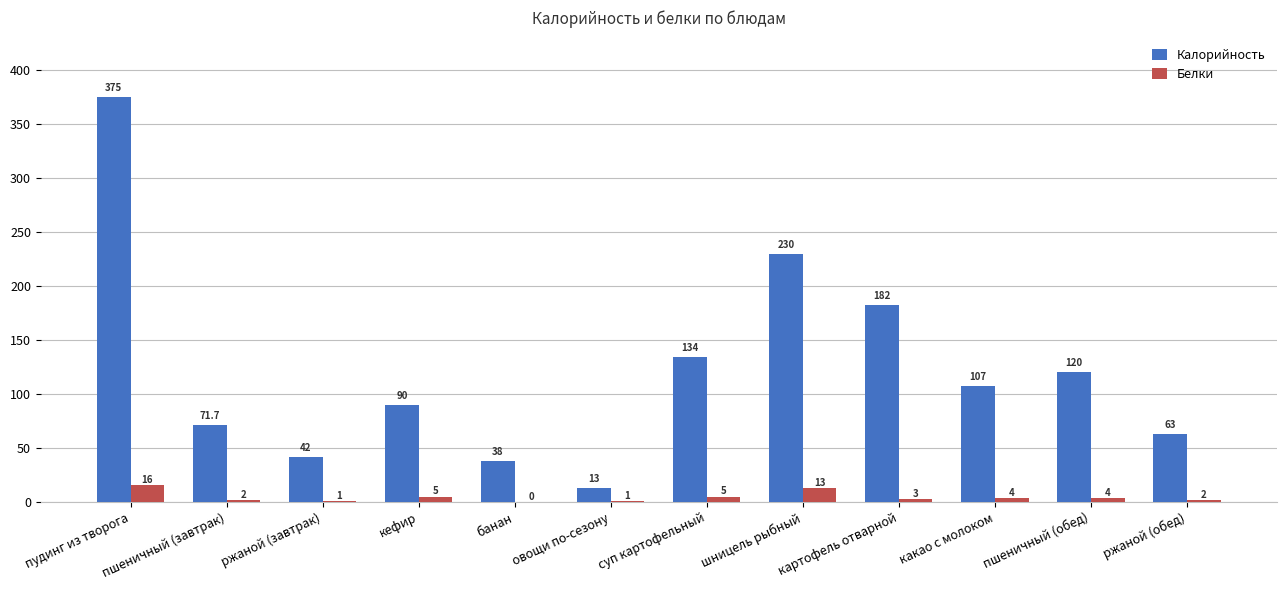

What is the maximum value for Калорийность?

375.0